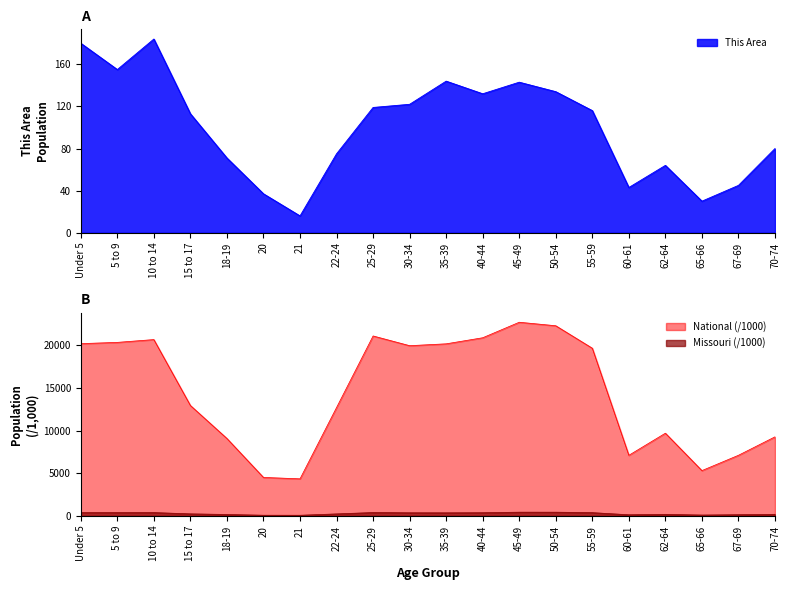

True or false: National and This Area intersect in this chart.

False